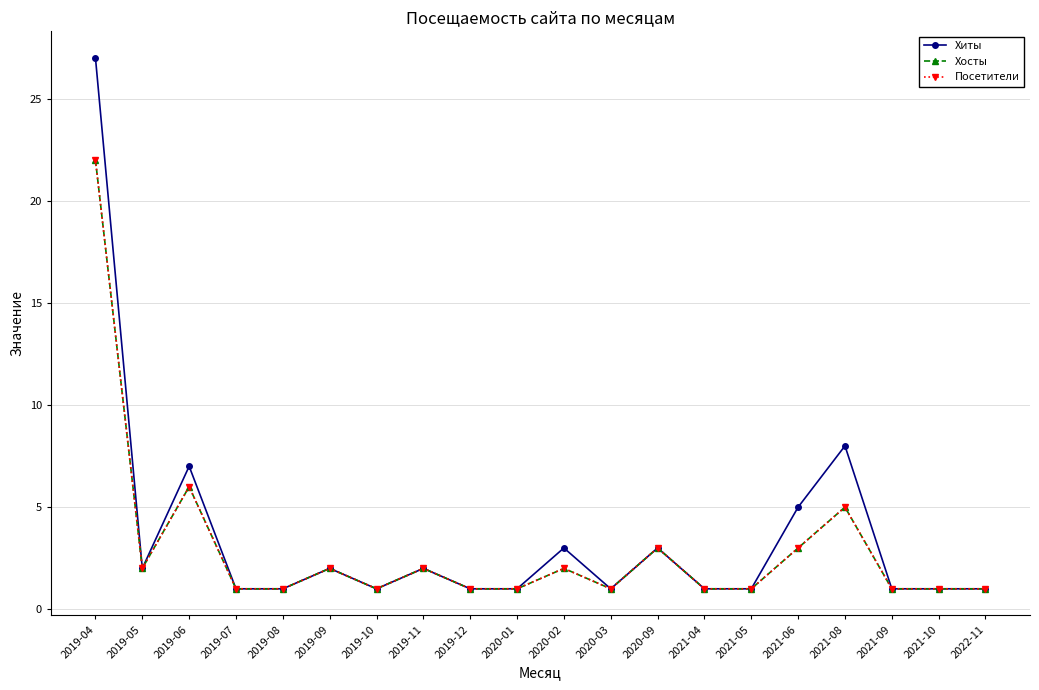

What is the difference between the Хиты values at 2019-05 and 2019-10?

1